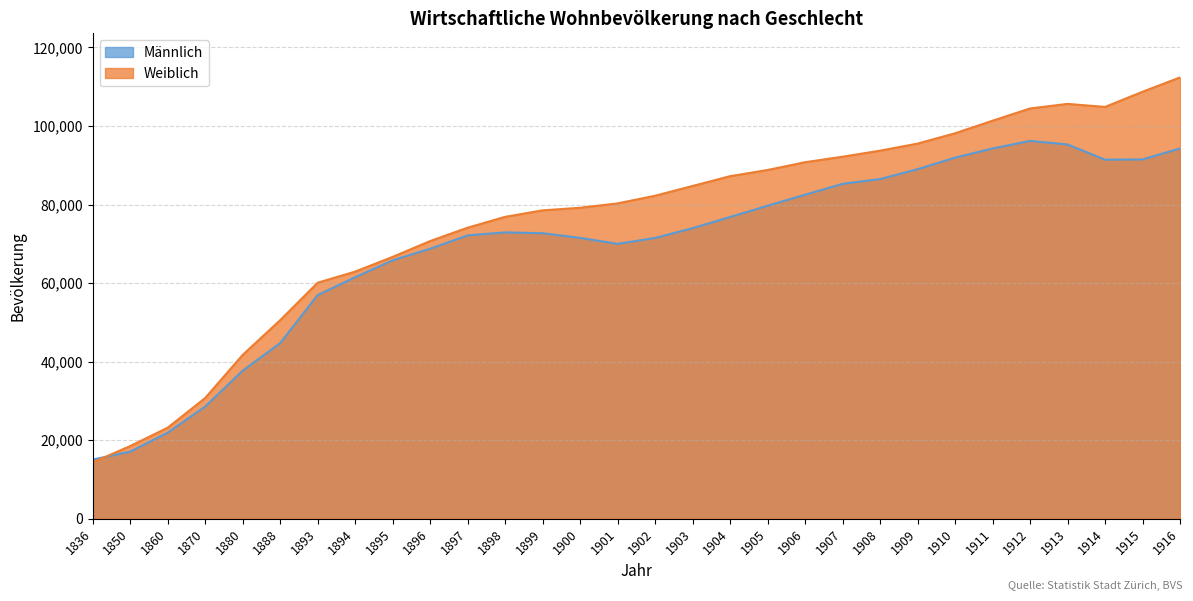

True or false: Weiblich has a value of 50549 at 1888.

True